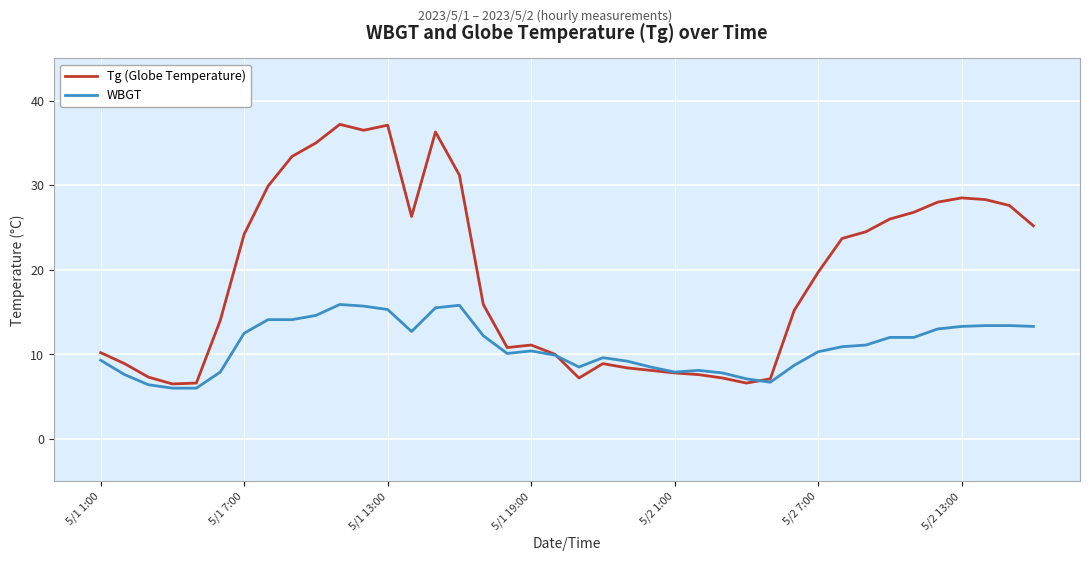

What is the maximum value shown in the chart?

37.2